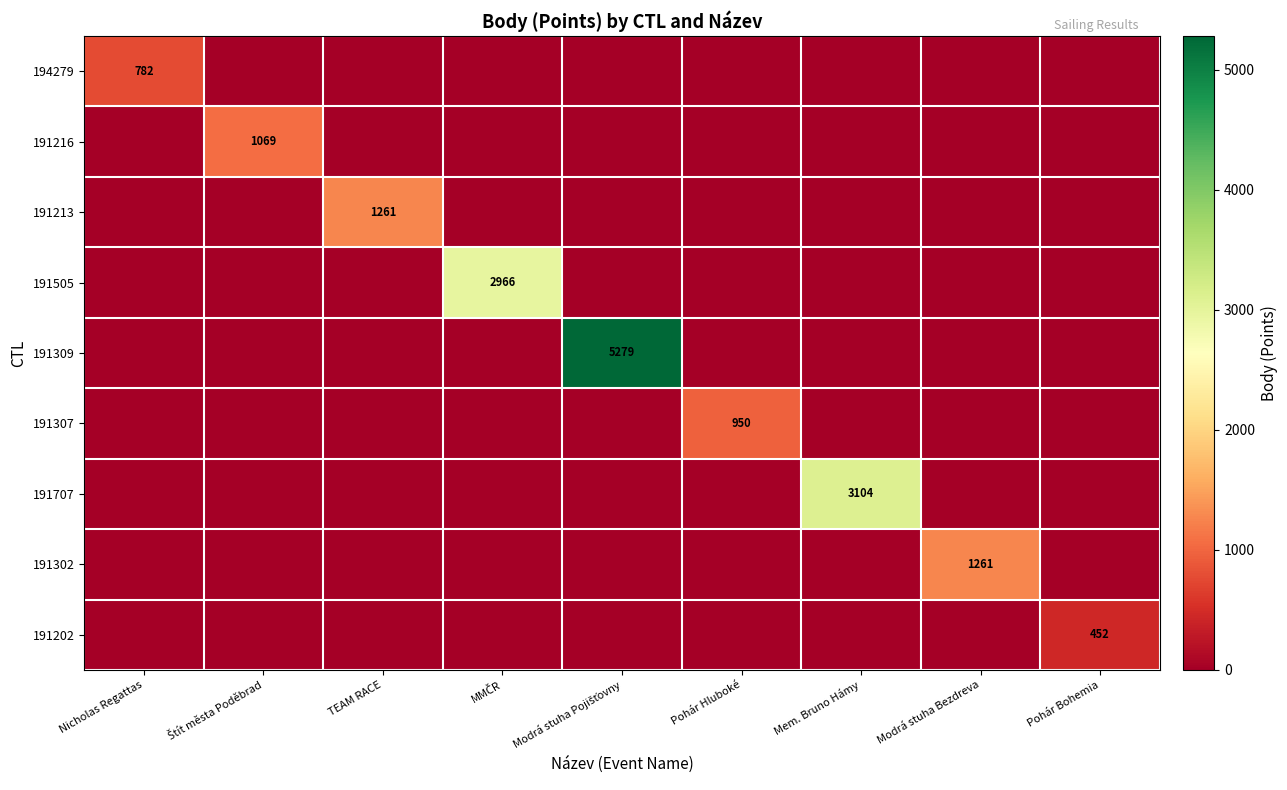

The 191213 series shows 1261 at TEAM RACE. True or false?

True